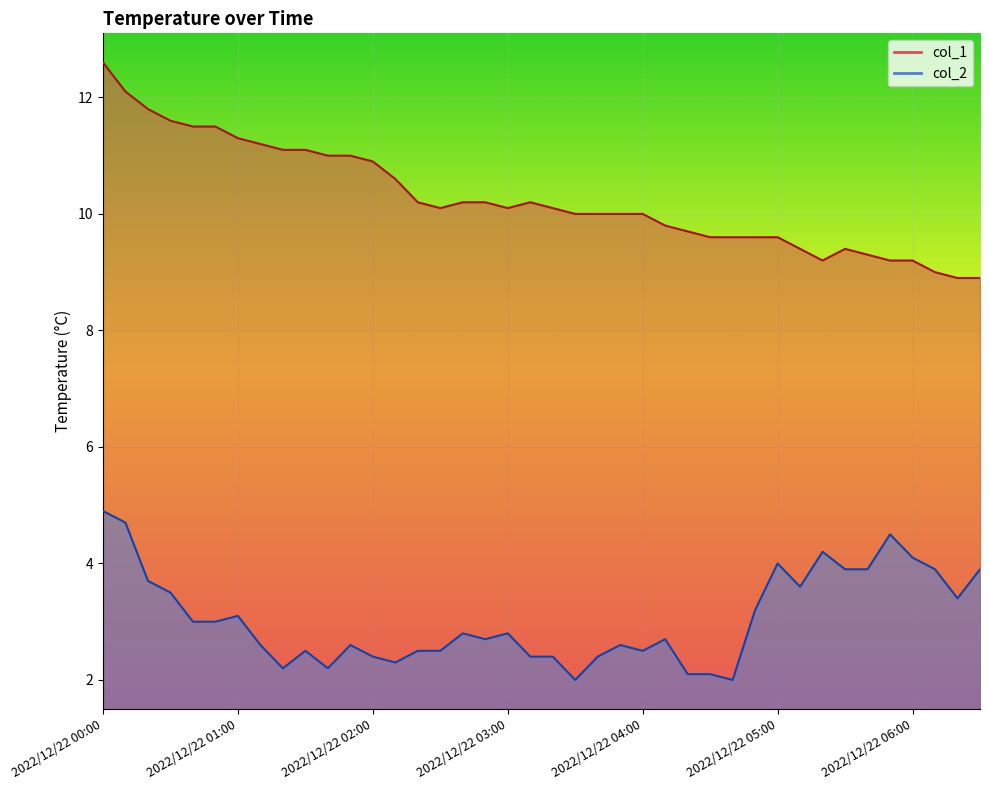

True or false: col_1 and col_2 intersect in this chart.

False